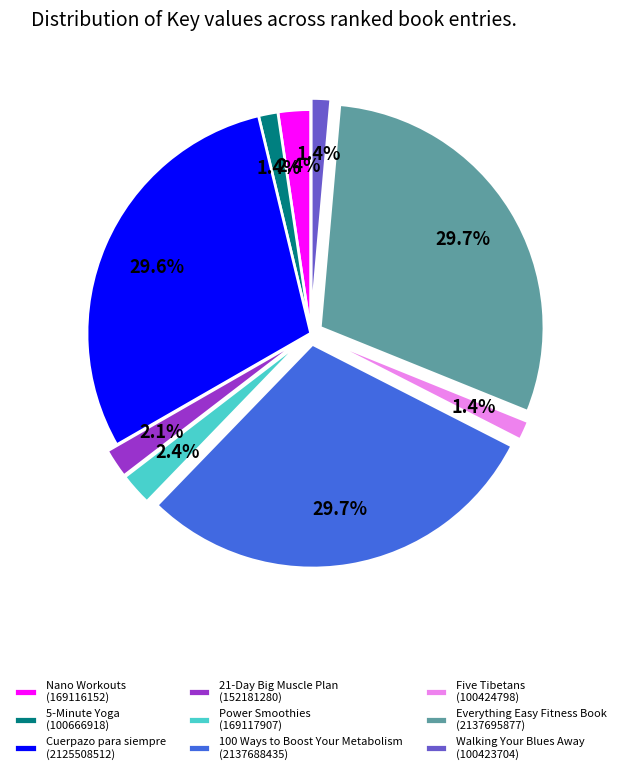

How many slices are in this pie chart?

9